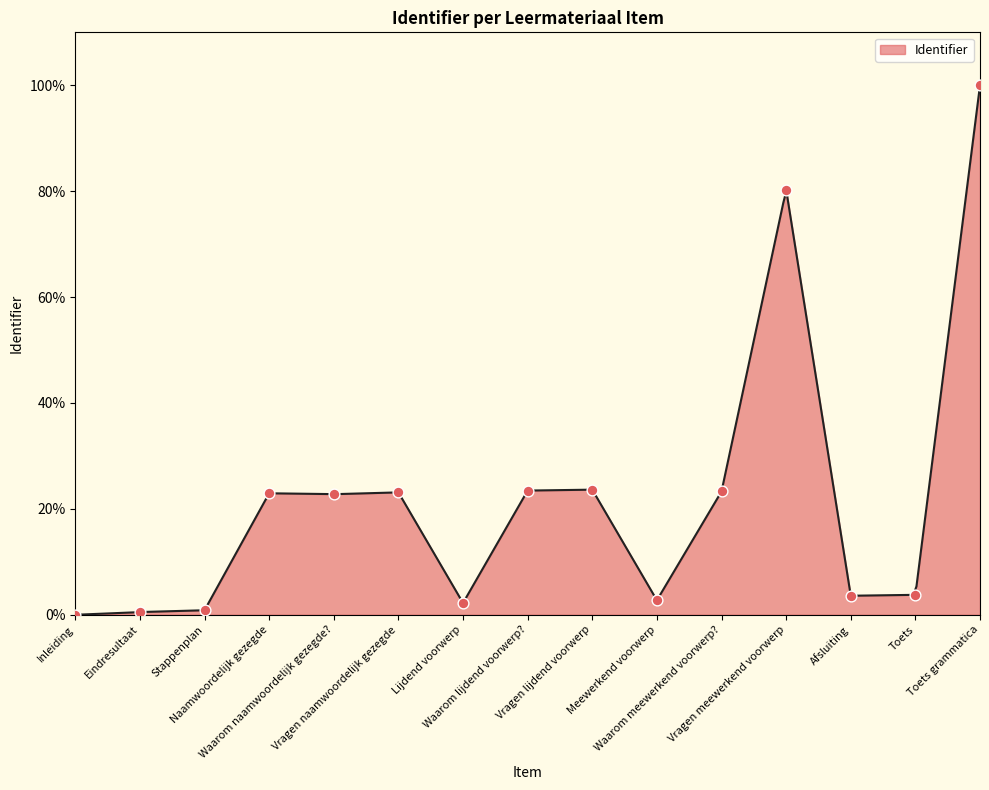

What is the change in value from Vragen naamwoordelijk gezegde to Waarom meewerkend voorwerp??

+0.2